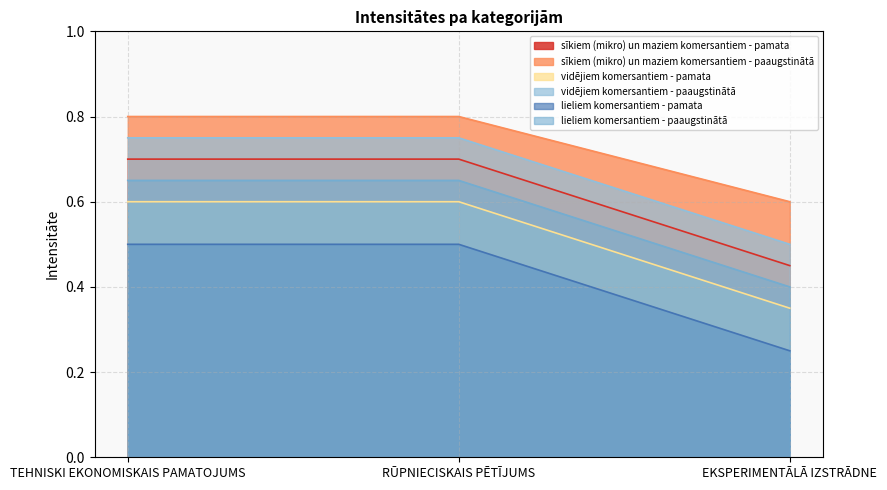

What is the value of the lieliem komersantiem - paaugstinātā point at the 1st from the left?

0.7